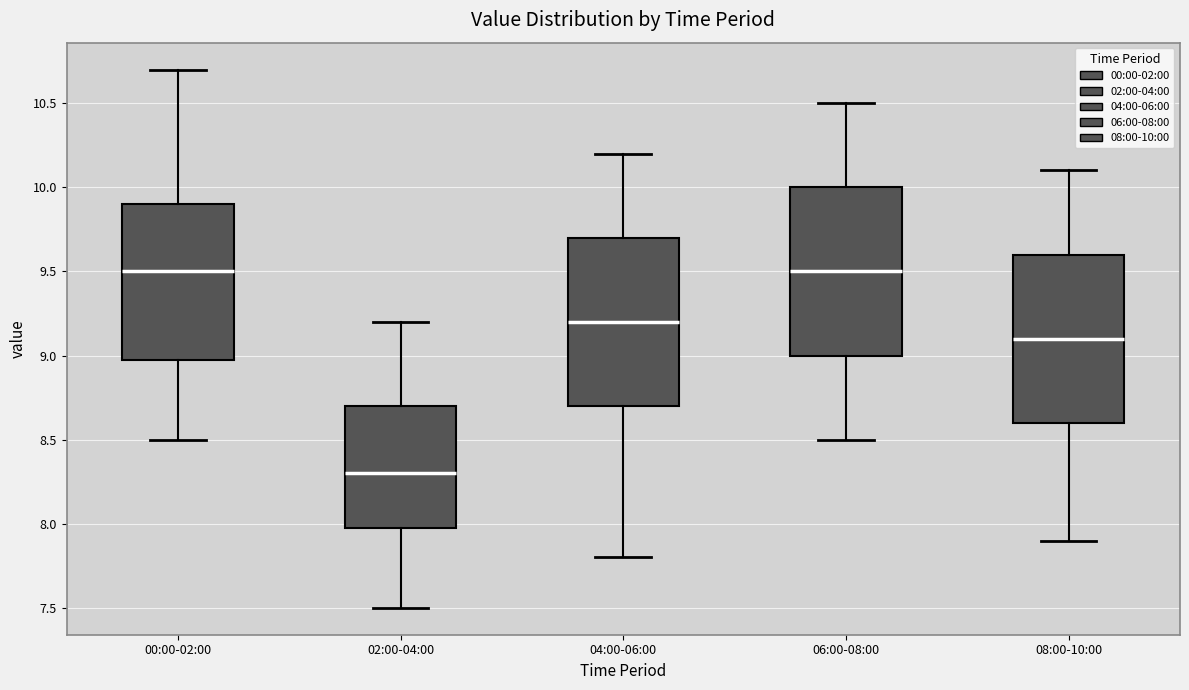

Reading left to right, transcribe this box plot: for each box, give where its median line is, the range the box spans, and where its two whiskers end, as read against the y-axis. The values are not printed on the chart, so give them approximately, as read against the axis.

00:00-02:00: median 9.5, box 9.0 to 9.9, whiskers 8.5 to 10.7
02:00-04:00: median 8.3, box 8.0 to 8.7, whiskers 7.5 to 9.2
04:00-06:00: median 9.2, box 8.7 to 9.7, whiskers 7.8 to 10.2
06:00-08:00: median 9.5, box 9.0 to 10.0, whiskers 8.5 to 10.5
08:00-10:00: median 9.1, box 8.6 to 9.6, whiskers 7.9 to 10.1